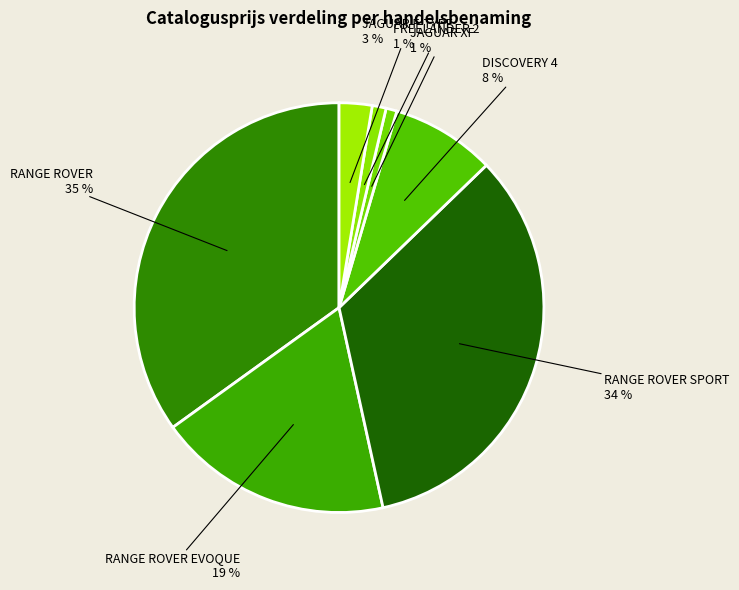

Which has a higher value, JAGUAR XF or JAGUAR F-TYPE?

JAGUAR F-TYPE